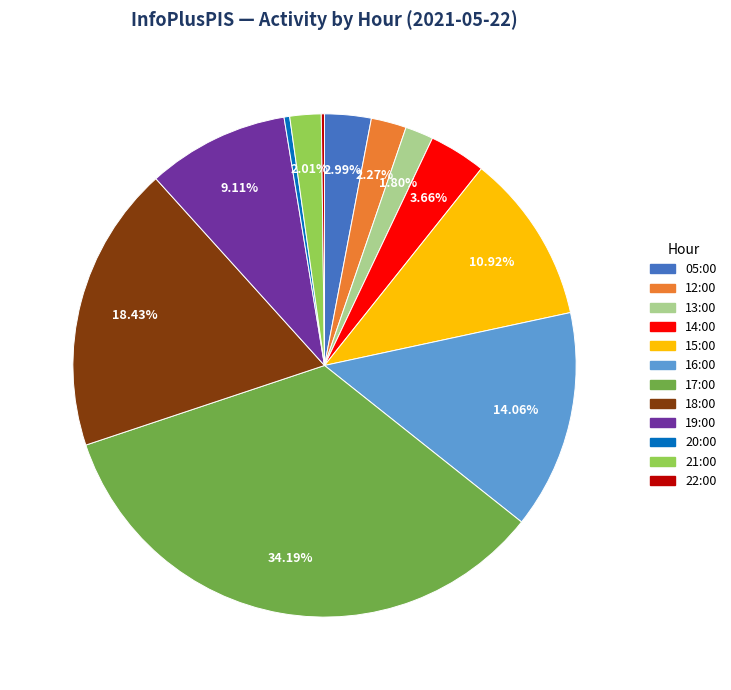

What is the ratio of the value at 17:00 to the value at 05:00?

11.4